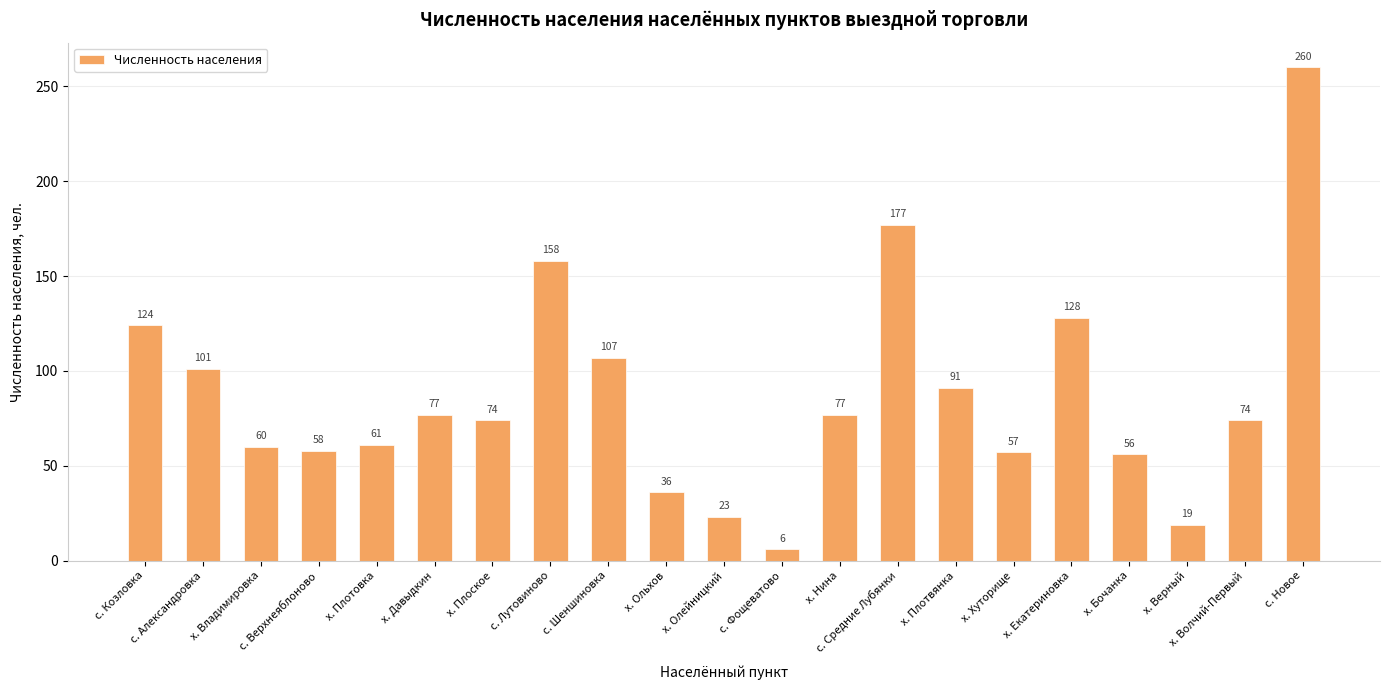

What is the difference between the second highest and minimum values?

171